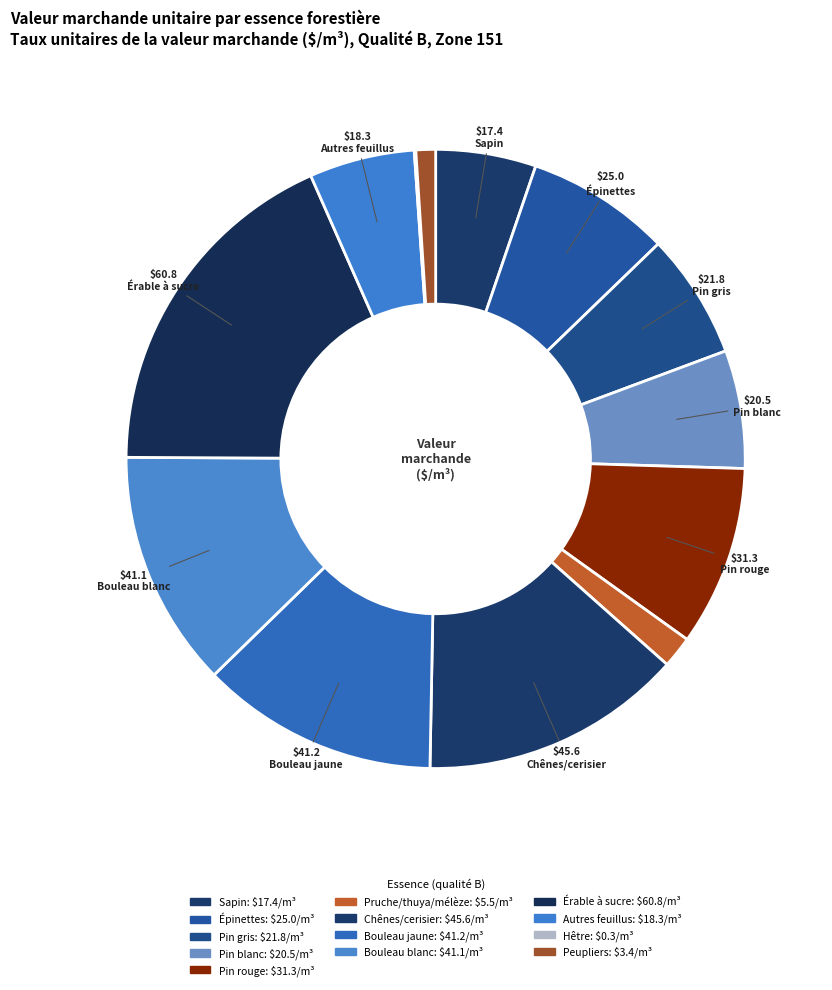

What percentage do Hêtre and Pin gris together represent?

6.6%